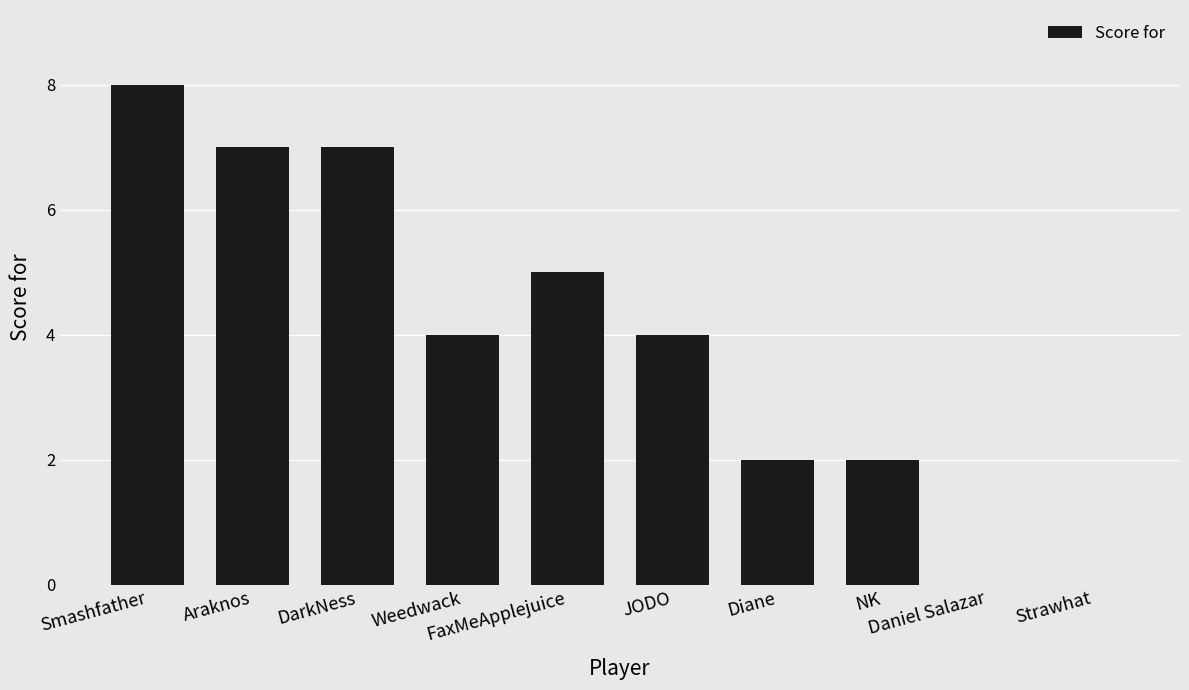

Count the number of categories in the chart.

10